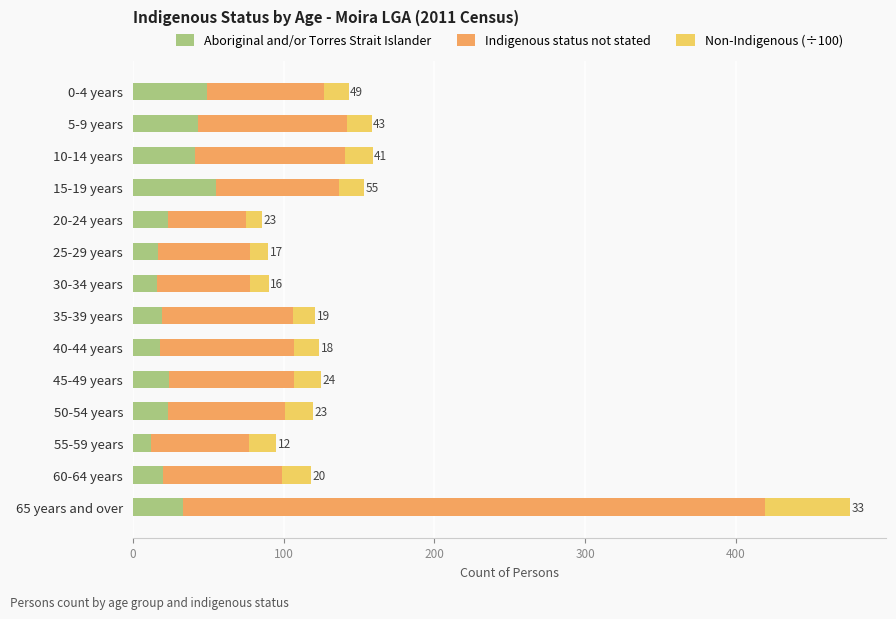

What is the sum of the Aboriginal and/or Torres Strait Islander values at 5-9 years and 30-34 years?

59.0